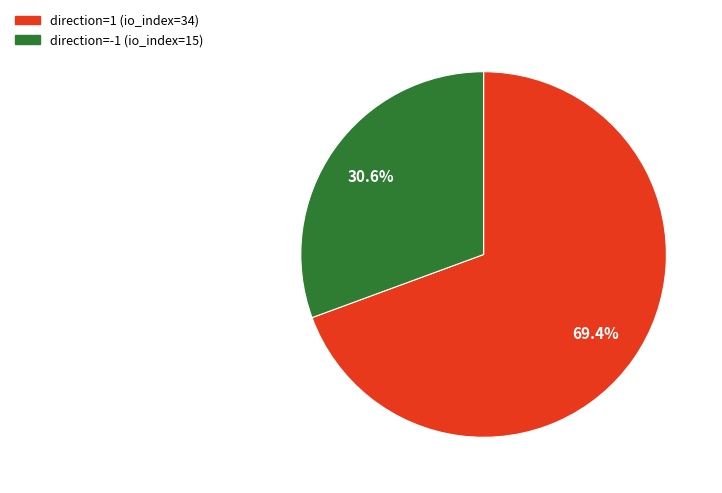

What is the smallest slice in the pie chart?

direction=-1 (io_index=15)